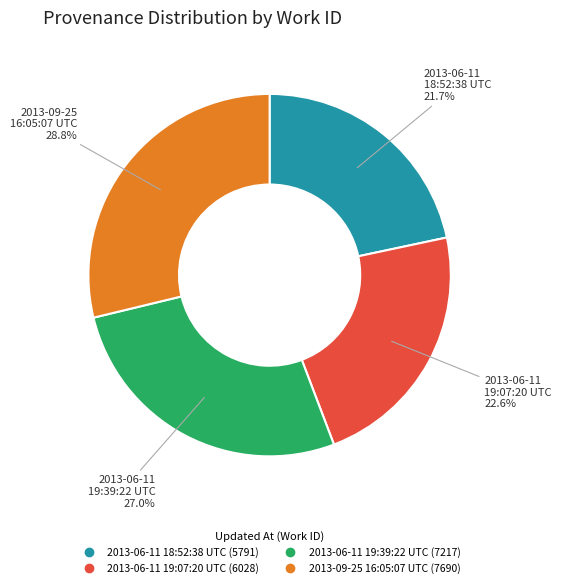

Between 2013-09-25 16:05:07 UTC and 2013-06-11 19:07:20 UTC, which is larger?

2013-09-25 16:05:07 UTC